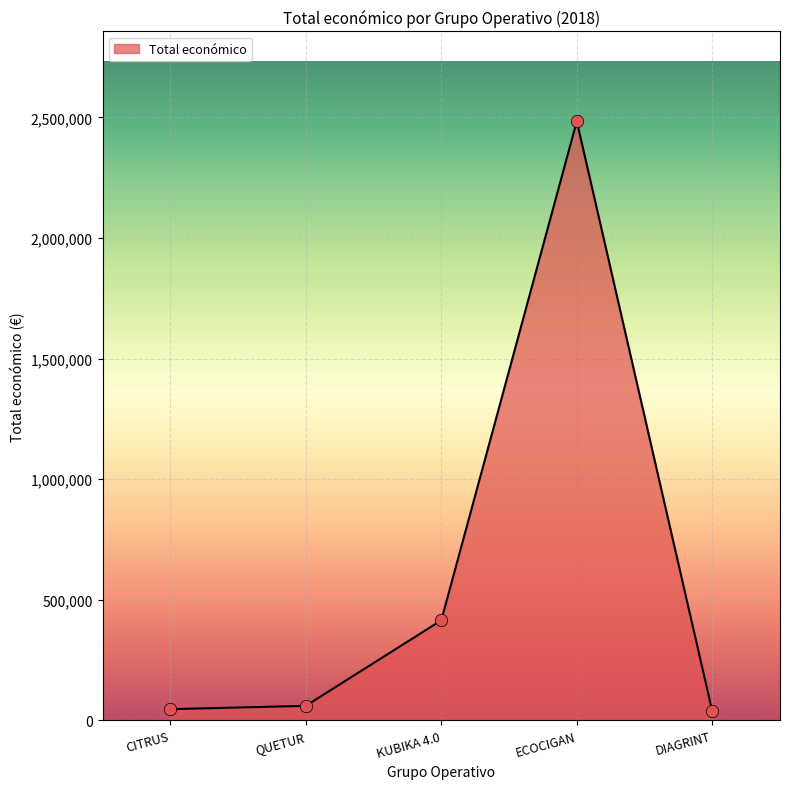

What is the change in value from CITRUS to KUBIKA 4.0?

+368488